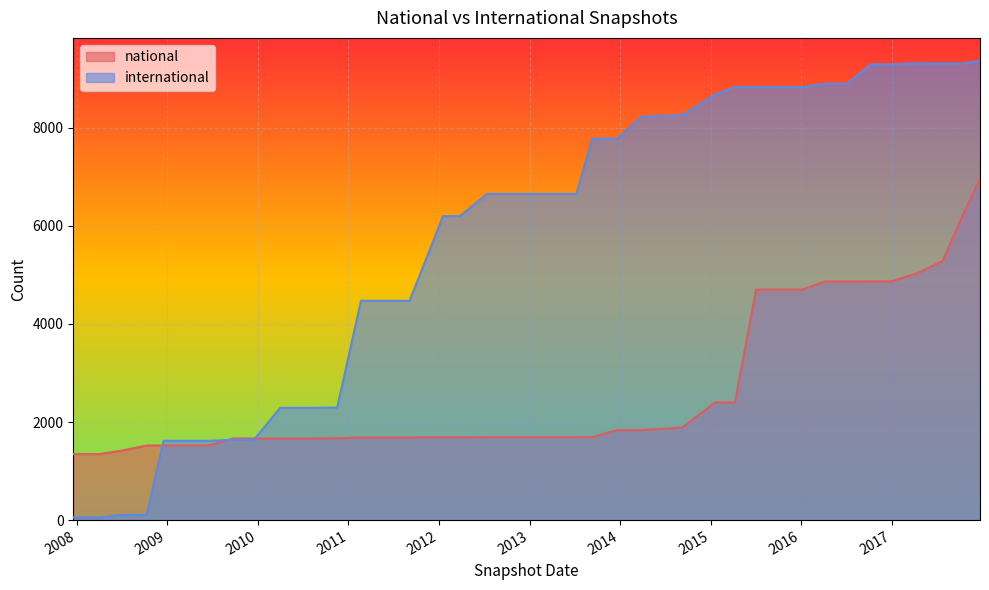

Between 2013-02-20 and 2013-12-20, which series saw the biggest shift?

international